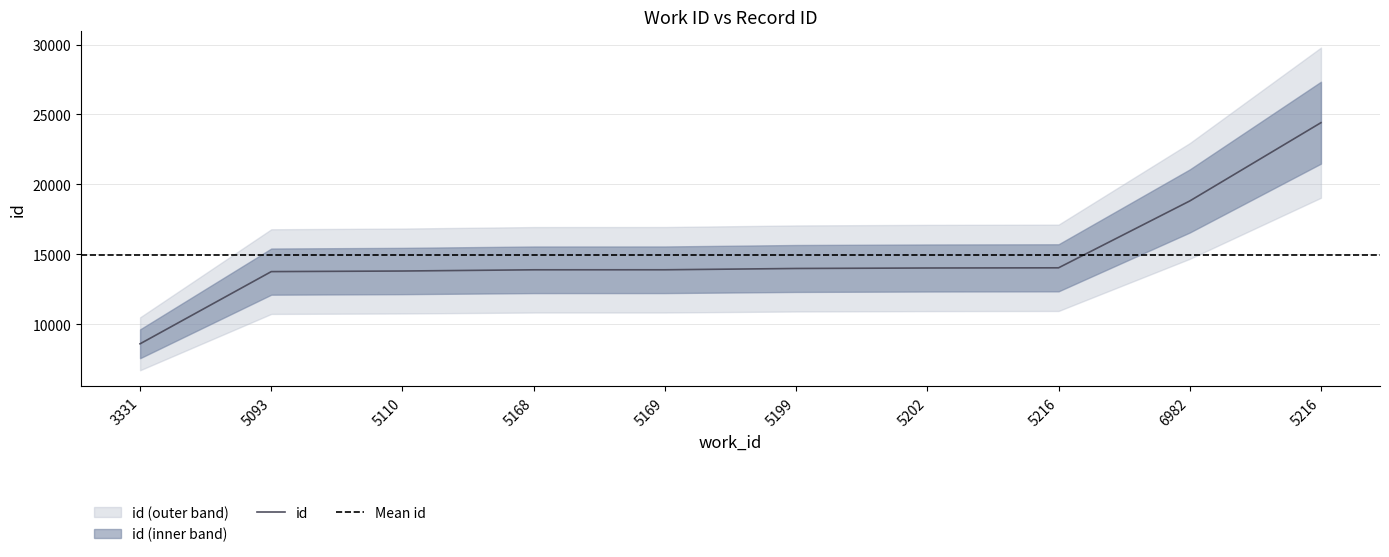

How many values in the id_mid series exceed 13988?

4